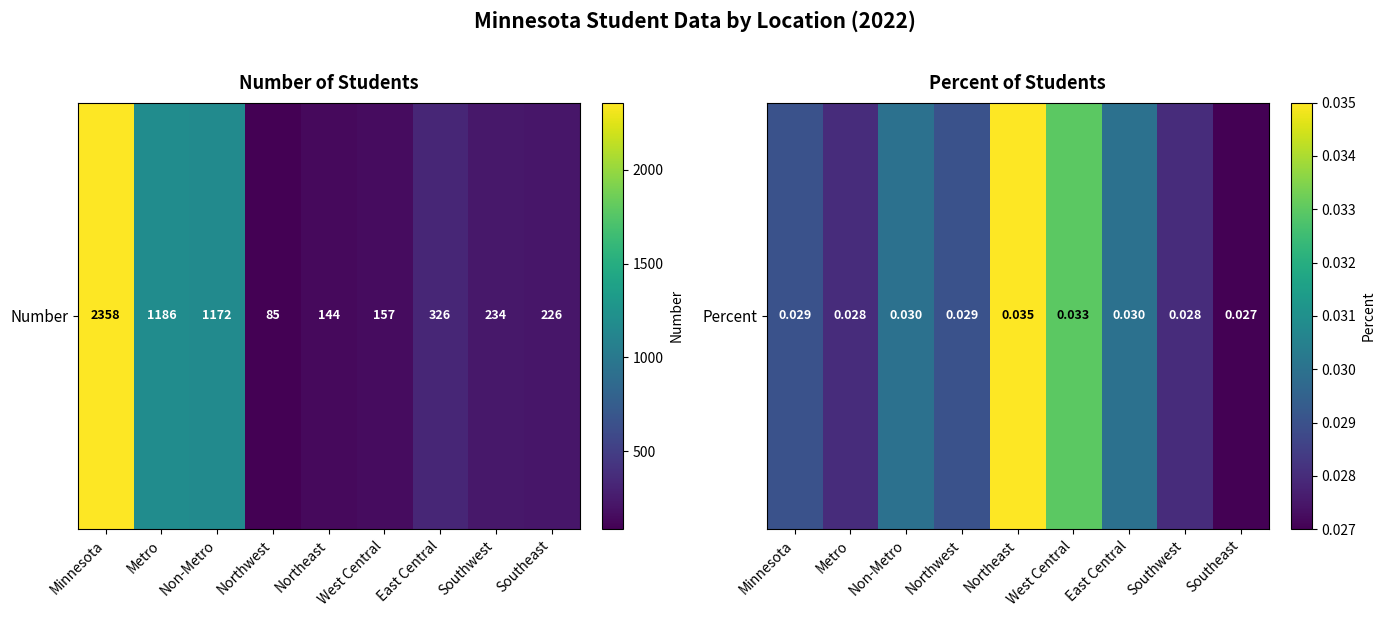

Rank the categories by value from lowest to highest.

Southeast, Metro, Southwest, Minnesota, Northwest, Non-Metro, East Central, West Central, Northeast